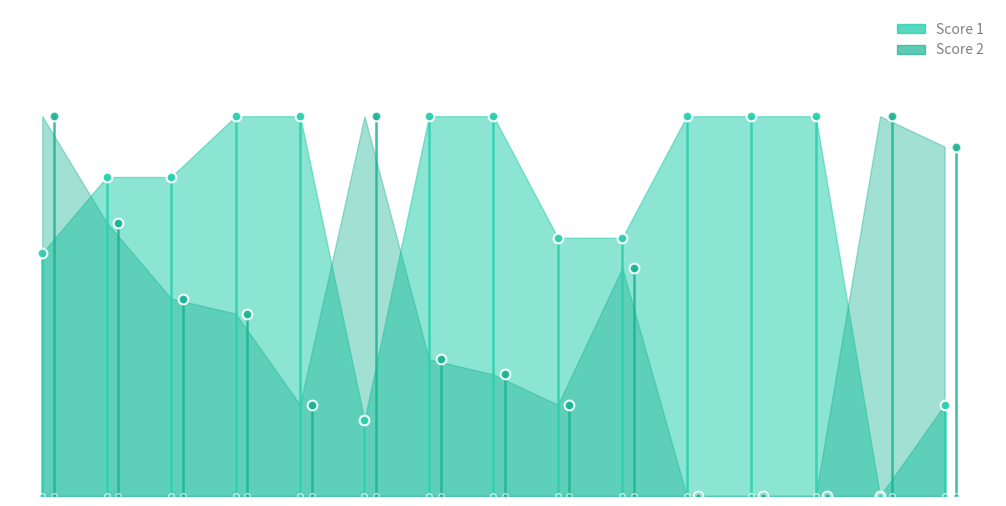

Reading right to left, transcribe all the data shown in this chart.

Score 1: 6	0	25	25	25	17	17	25	25	5	25	25	21	21	16
Score 2: 23	25	0	0	0	15	6	8	9	25	6	12	13	18	25